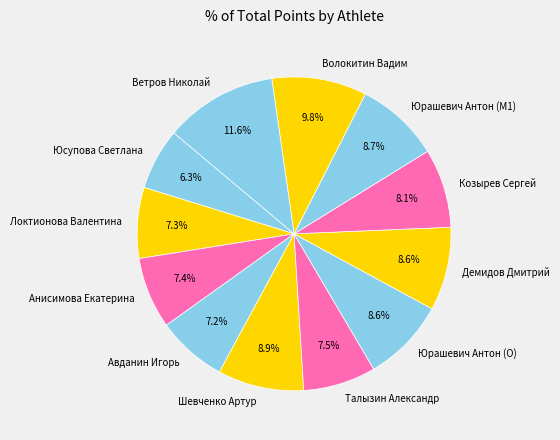

Is it true that Волокитин Вадим is 1% of the pie?

False